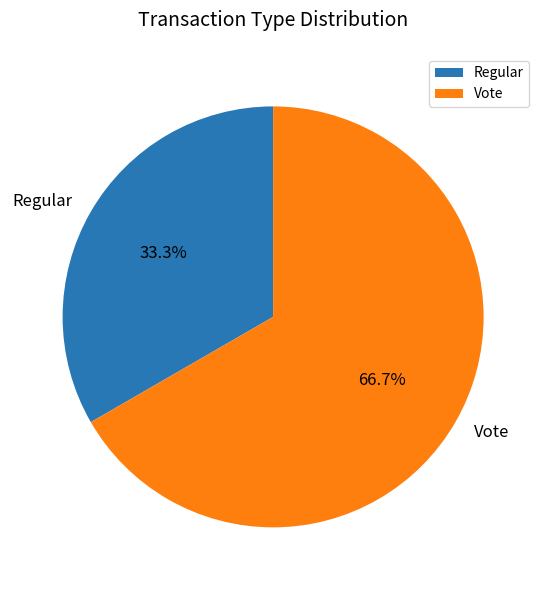

To the nearest percent, what is the combined percentage of Regular and Vote?

100%